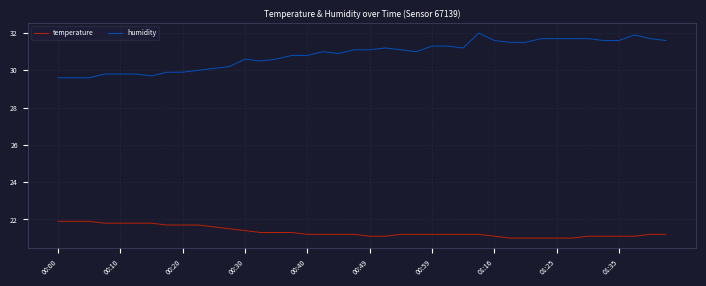

What is the minimum value shown in the chart?

21.0